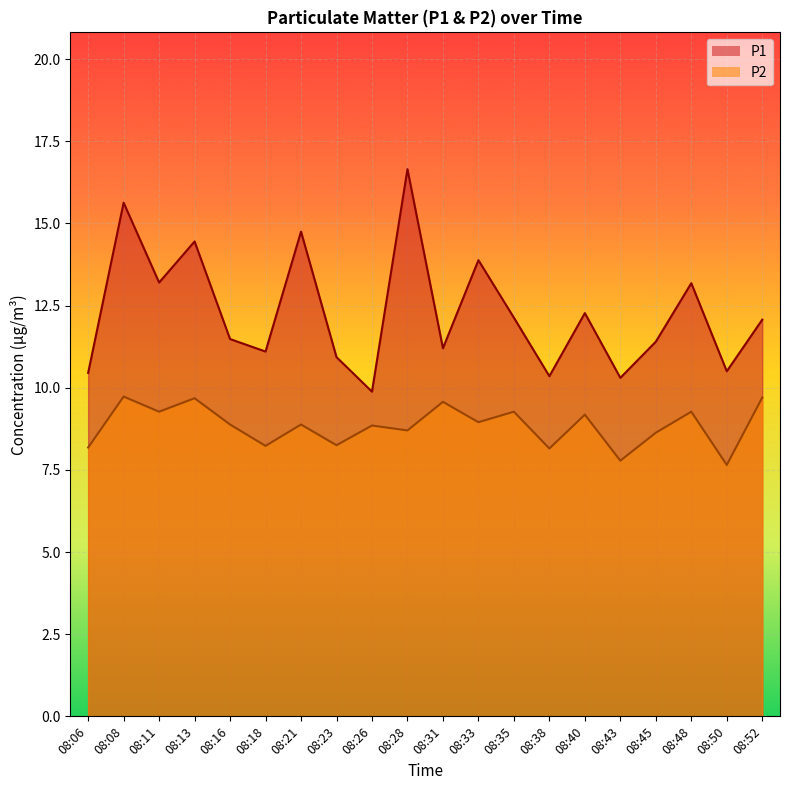

Is it true that P1 equals 12.1 at 08:35?

True